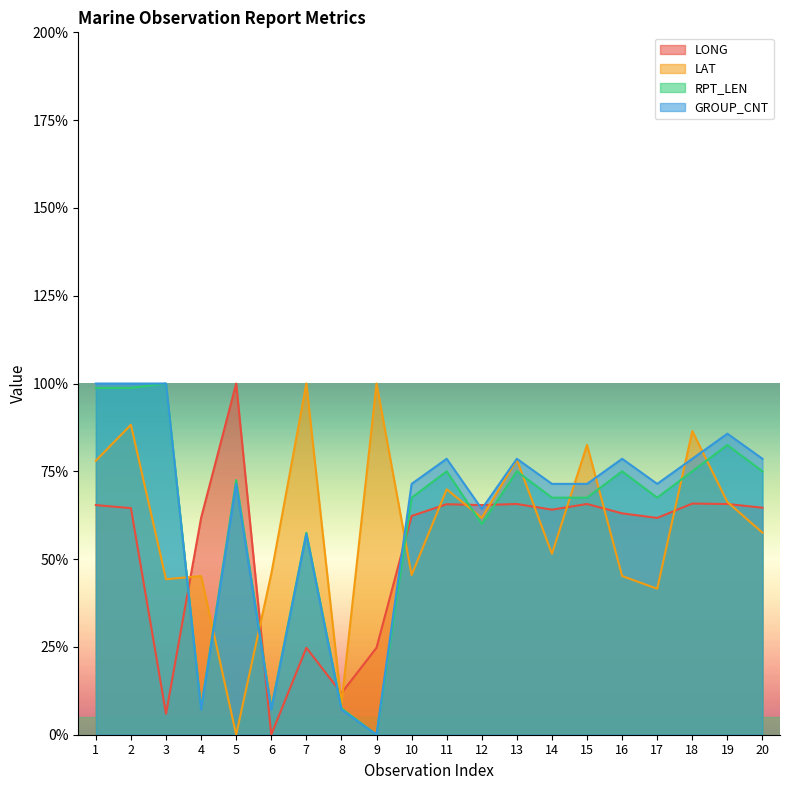

At which category is the sum across all series the highest?

2